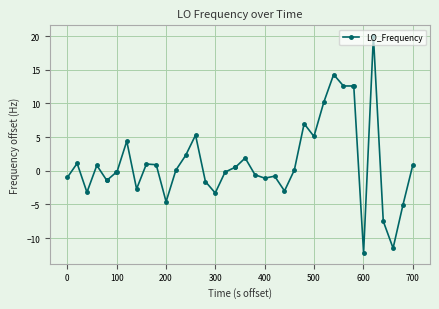

What is the average value?

1.3